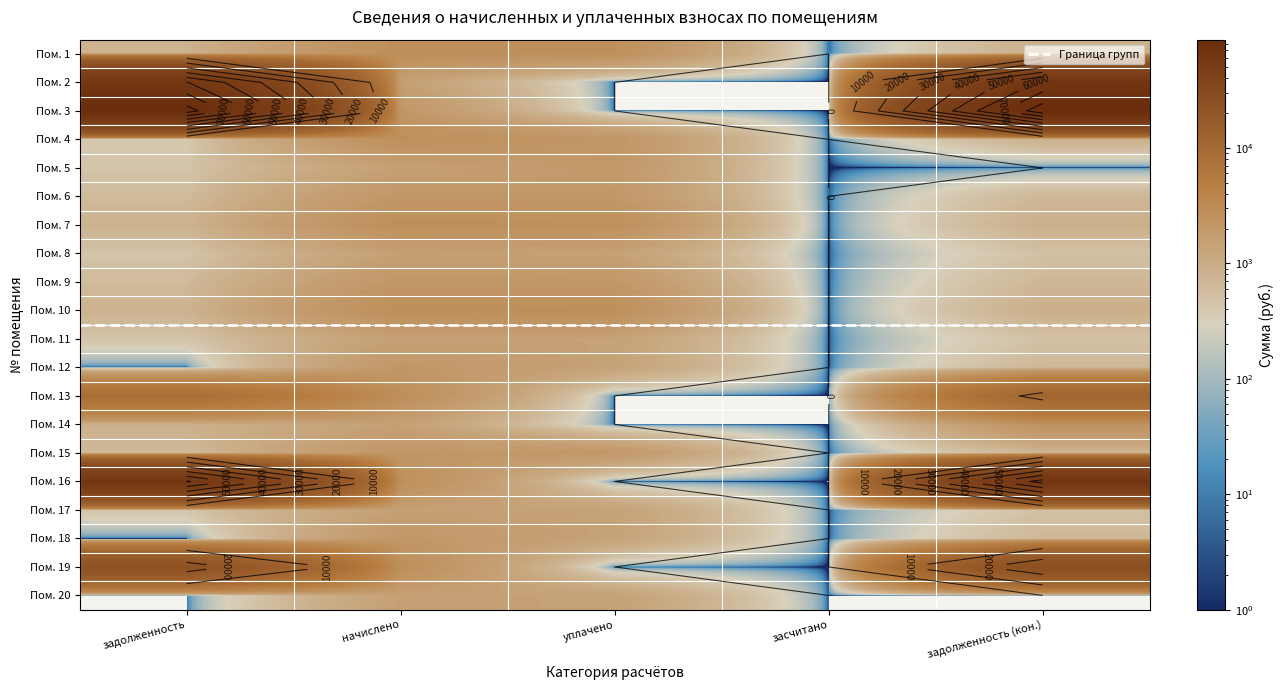

Which has a higher value, уплачено or засчитано?

уплачено